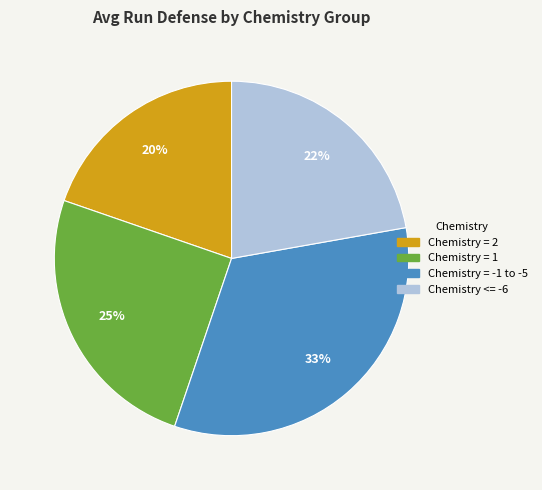

Approximately how many times larger is the value at Chemistry = -1 to -5 compared to Chemistry <= -6?

1.5